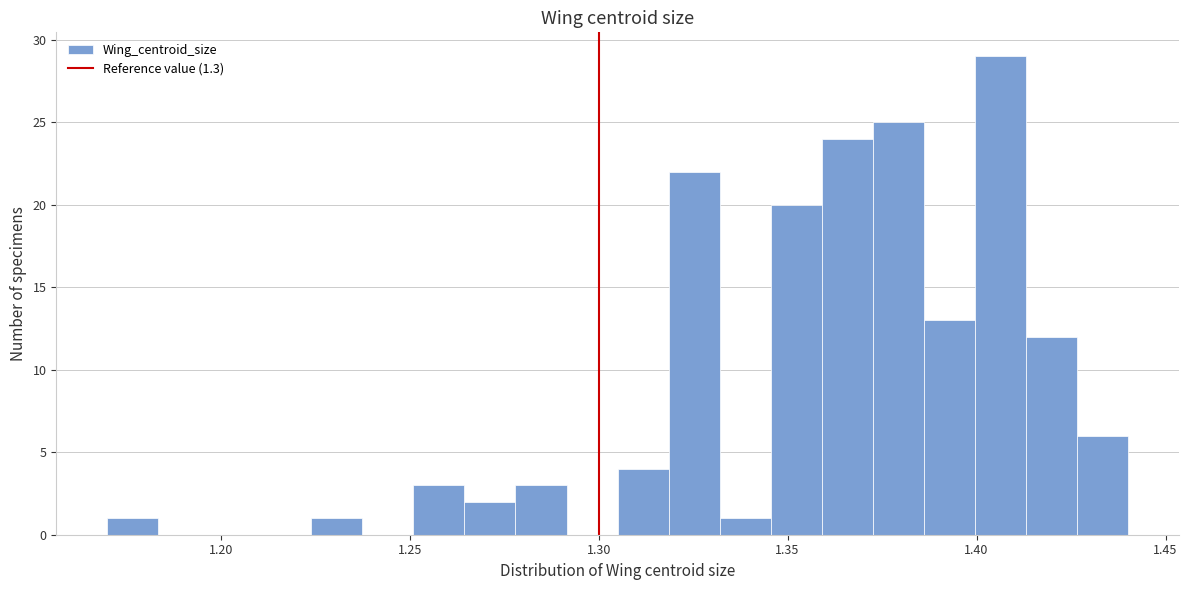

Around what value on the x-axis is the tallest bar? Give the approximate position of its centre, as read against the axis.

1.405